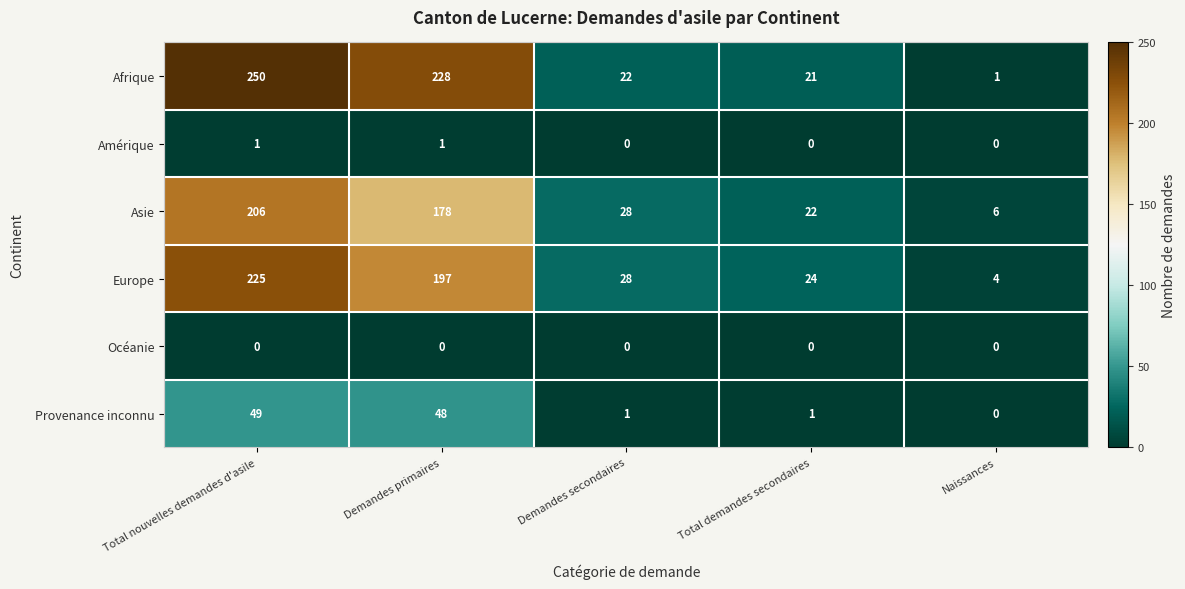

At which category does the chart reach its peak across all series?

Total nouvelles demandes d'asile